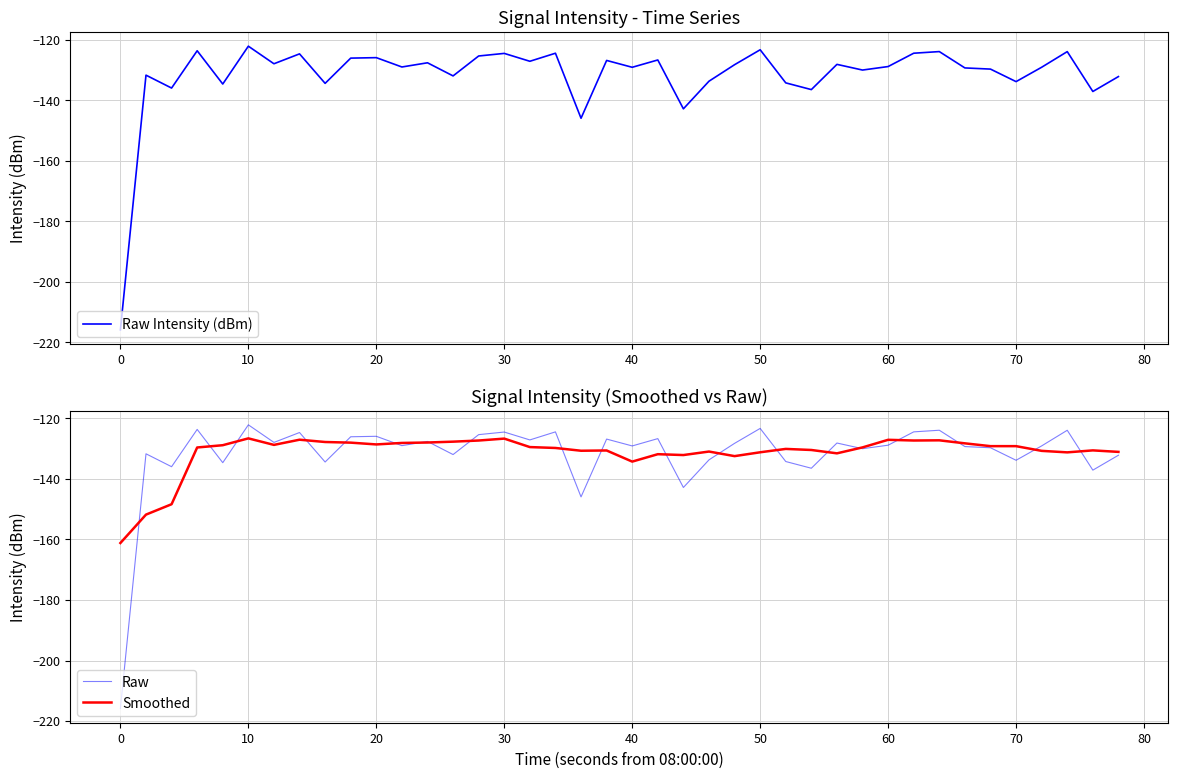

After their last crossing, which series has the higher values: Smoothed or Raw Intensity (dBm)?

Smoothed